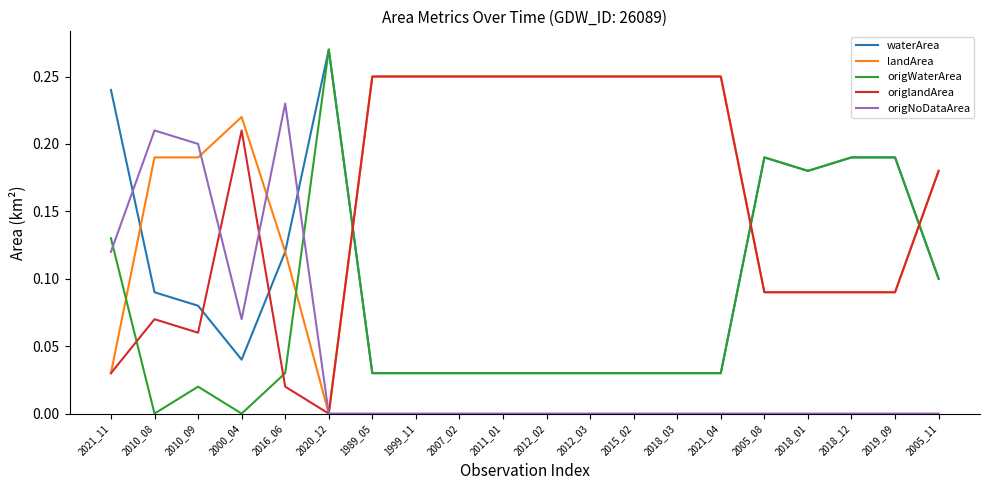

Does the chart display data point markers on the line(s)?

No